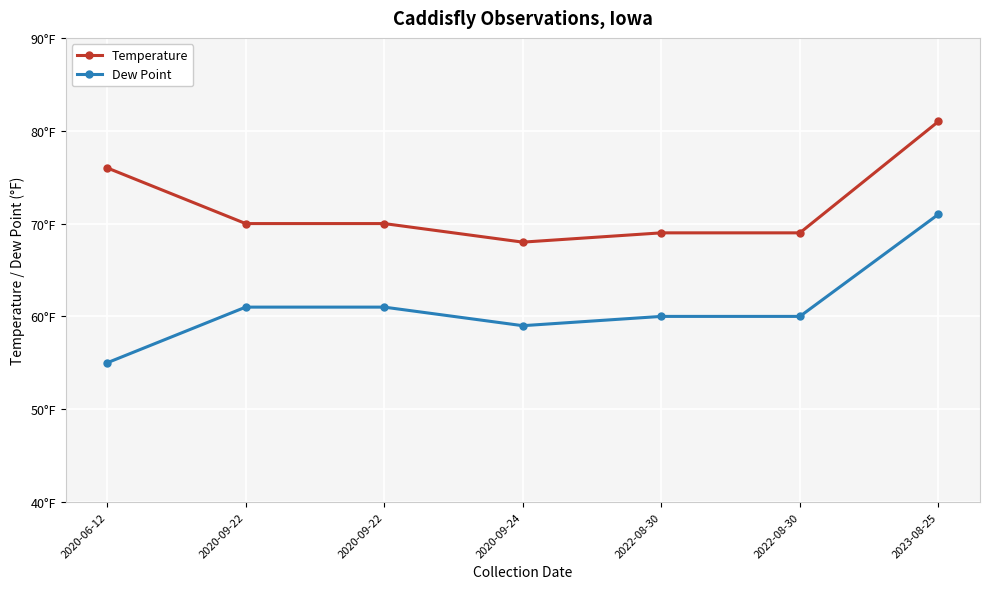

Is this an area chart (filled region under the line)?

No